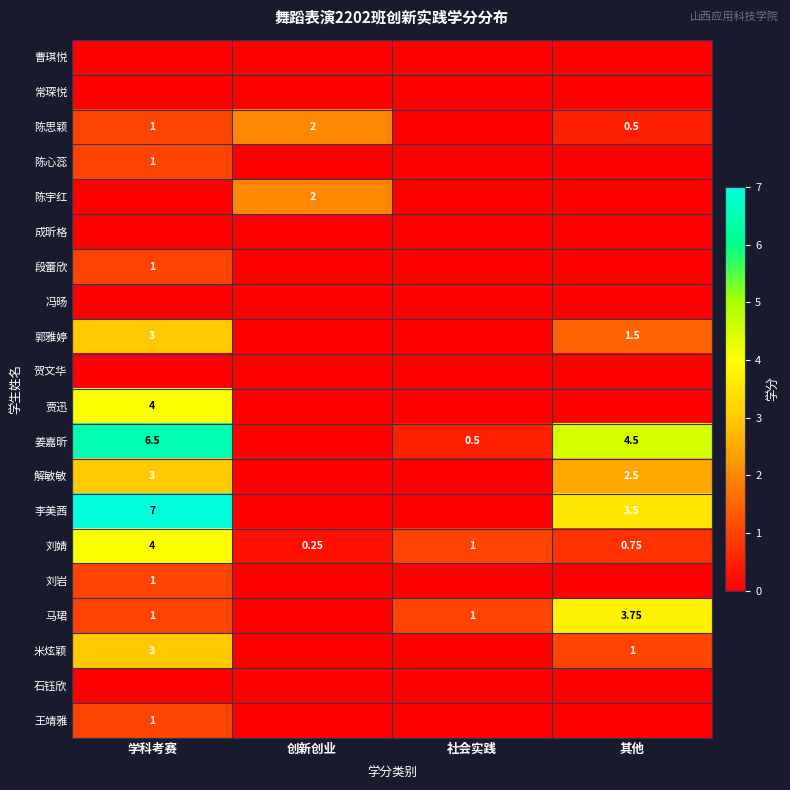

At which label is 刘婧 closest to 2?

社会实践